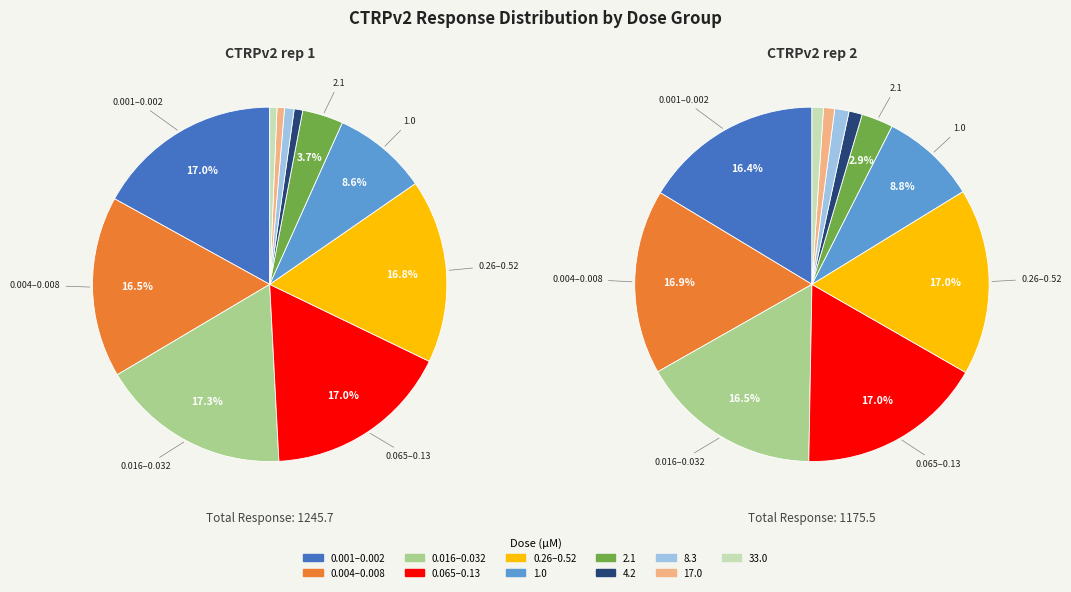

Do 2 and 10 together represent more than half of the pie?

No